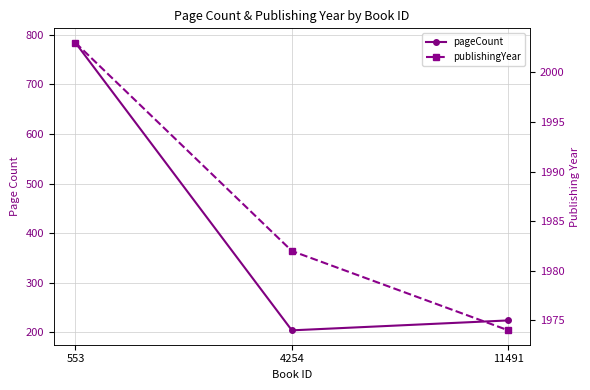

Is the value of publishingYear at 11491 greater than the value of pageCount at 553?

Yes